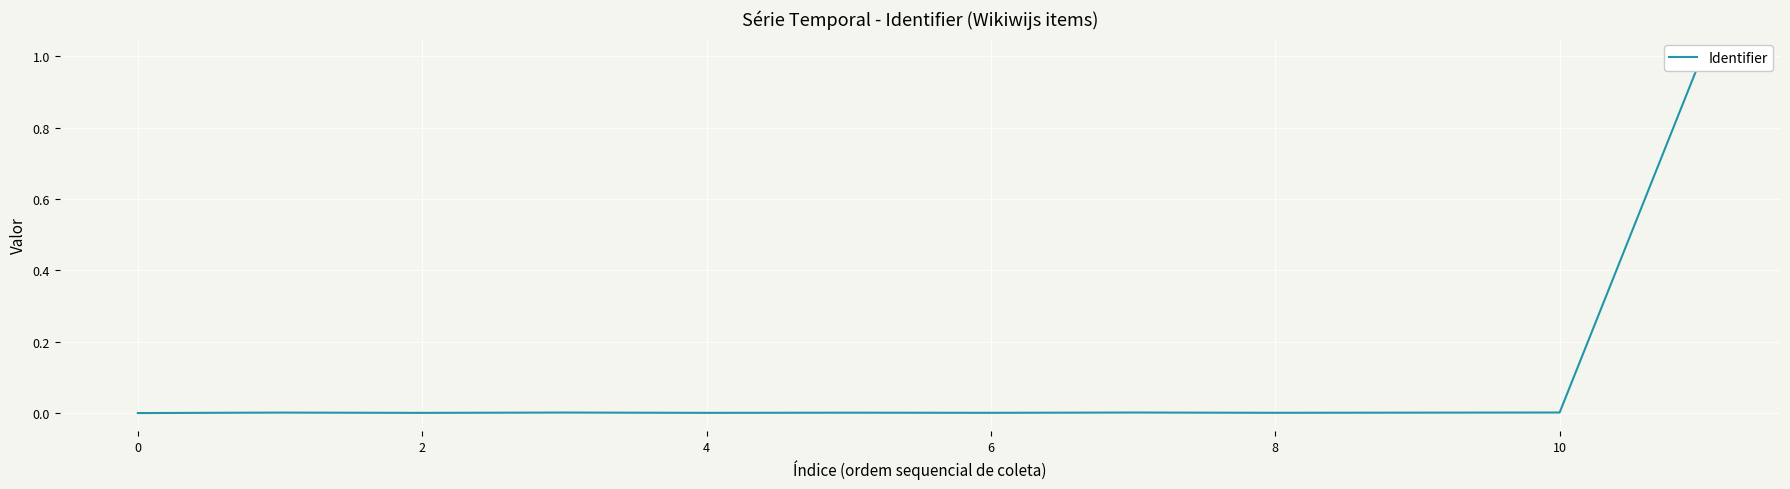

What is the sum of all values?

1.0